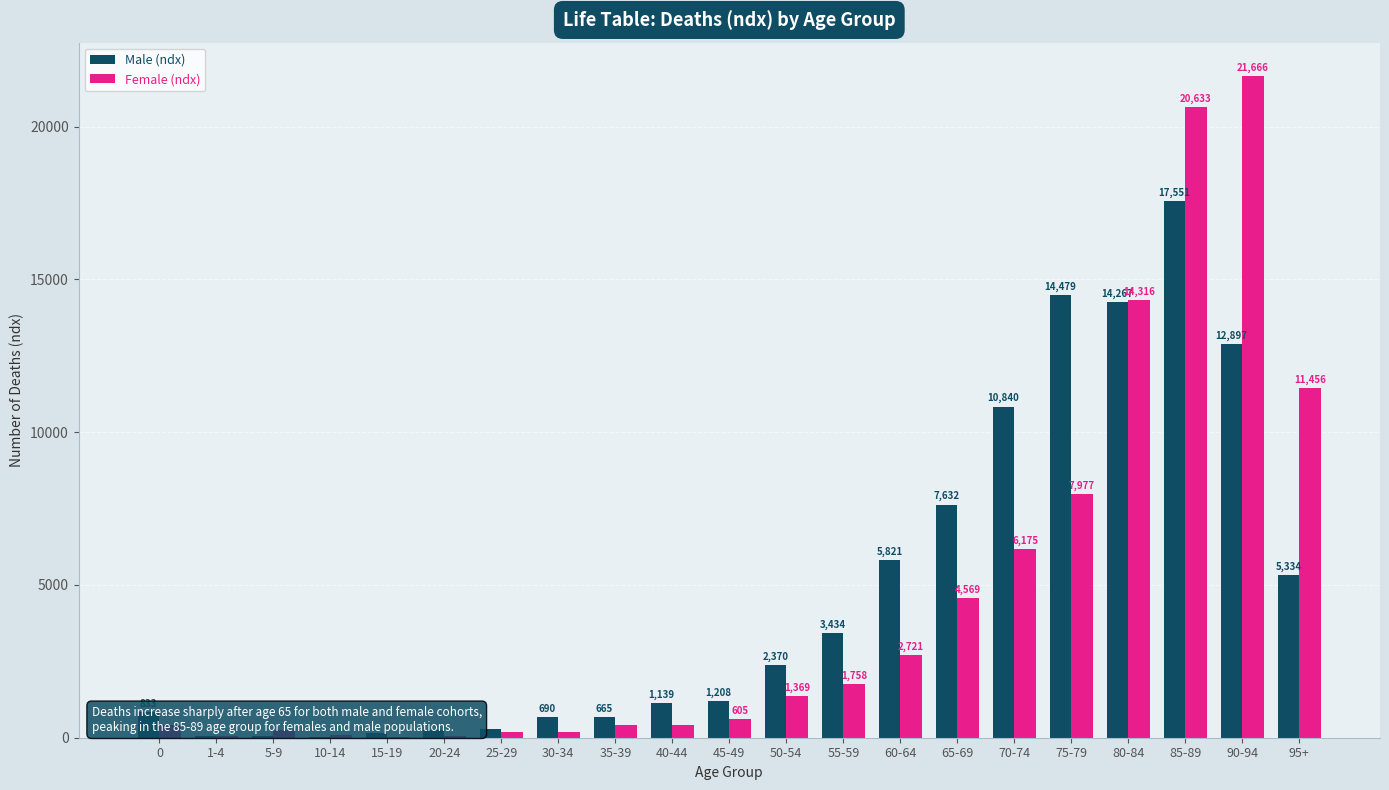

Which category has the highest value across all series?

90-94